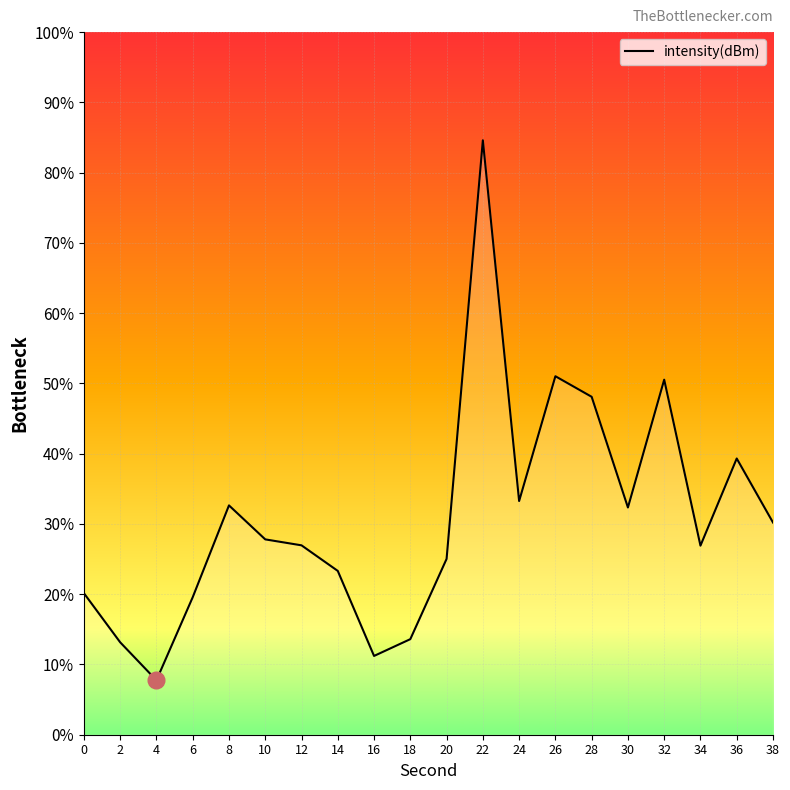

Is it true that the value at 36 is -190.0?

False